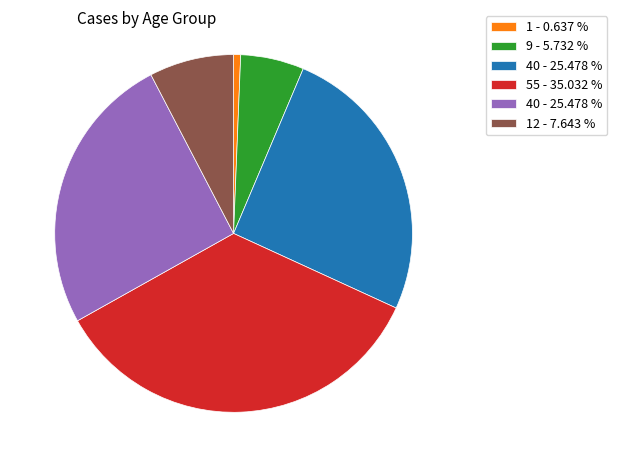

Is there a majority slice in this chart?

No